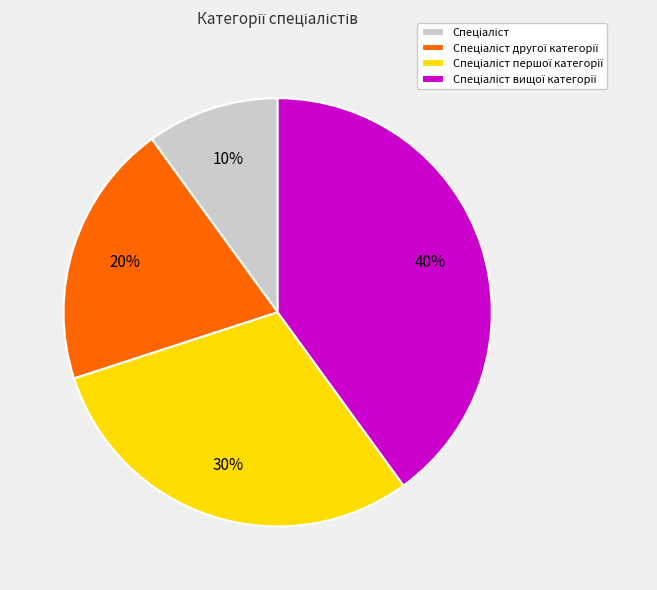

Is there any slice that represents more than half of the pie?

No